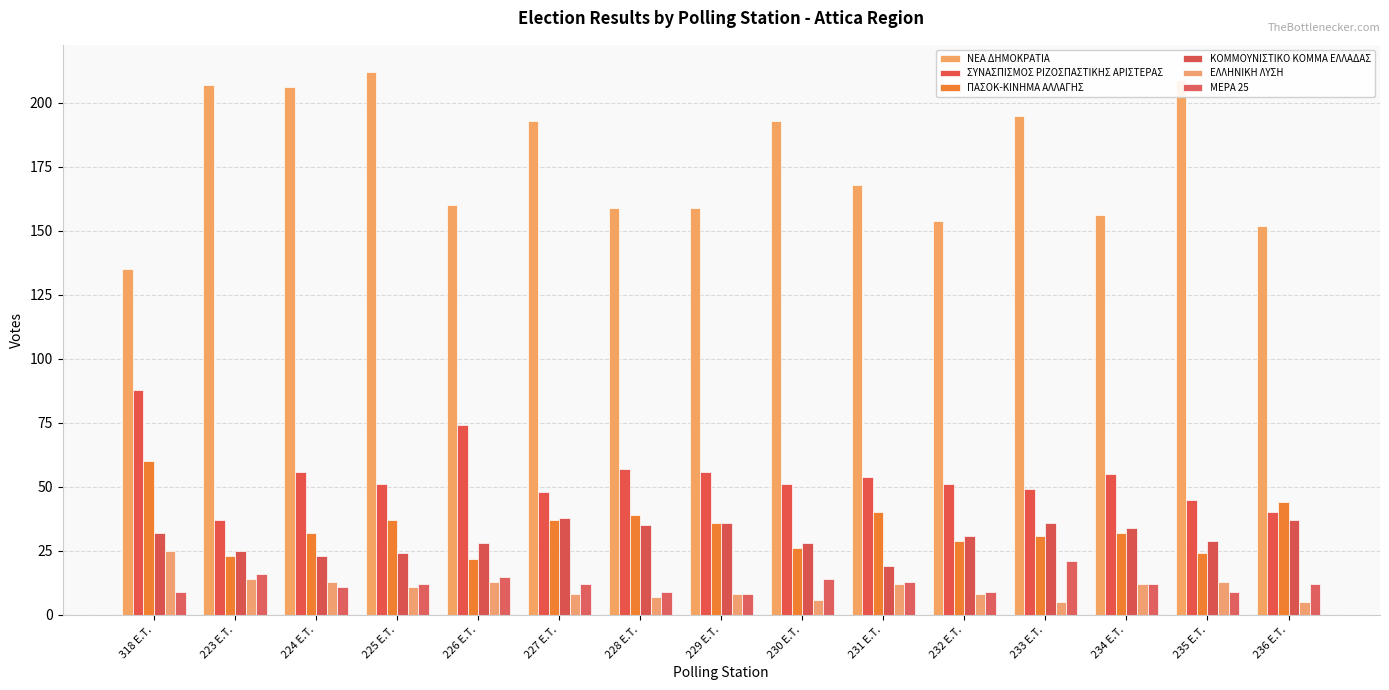

Between 318 E.T. and 224 E.T., which series saw the biggest shift?

ΝΕΑ ΔΗΜΟΚΡΑΤΙΑ